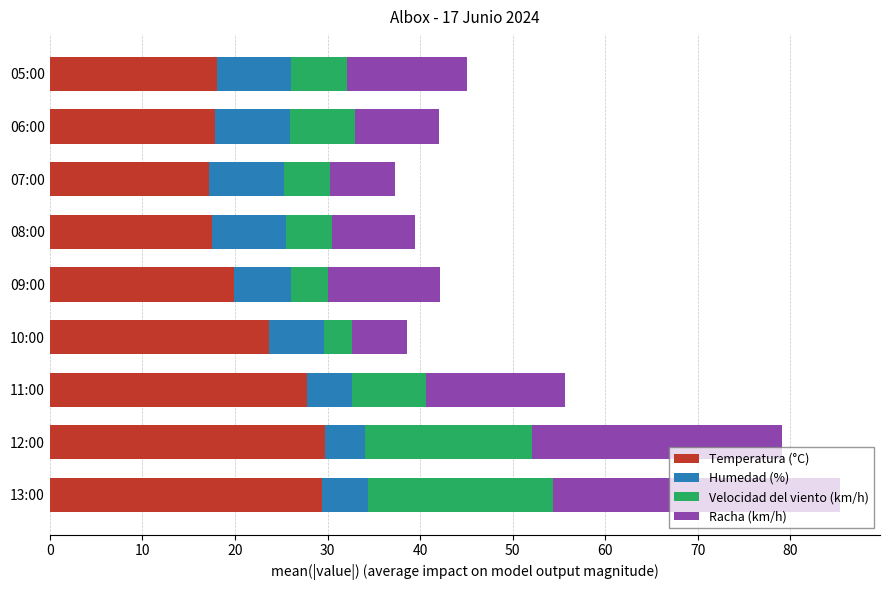

True or false: Temperatura (°C) has a value of 23.7 at 10:00.

True